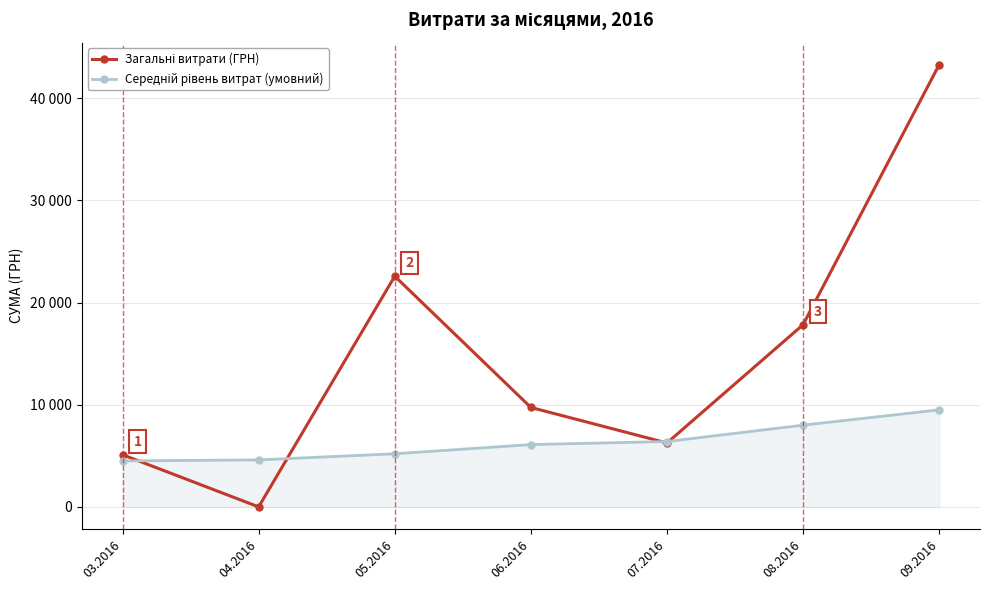

How many series are shown in this chart?

2